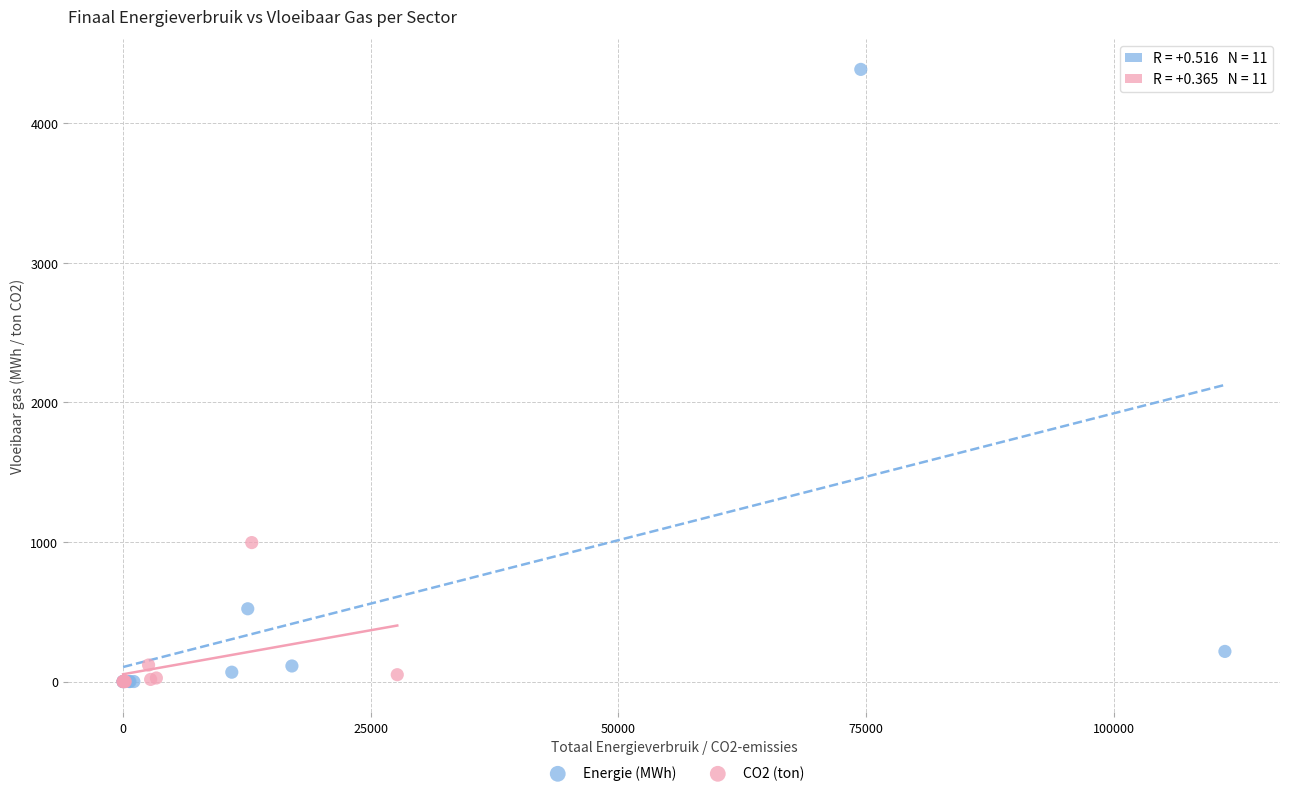

Which series has the largest Y range (max minus min)?

Energie (MWh)